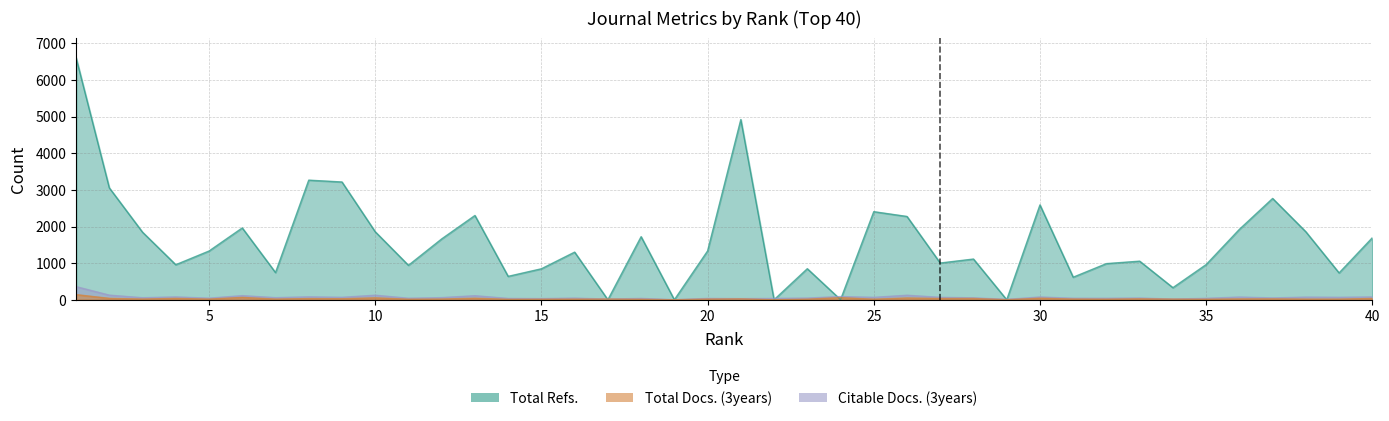

At which label does Total Refs. first exceed 1331?

1